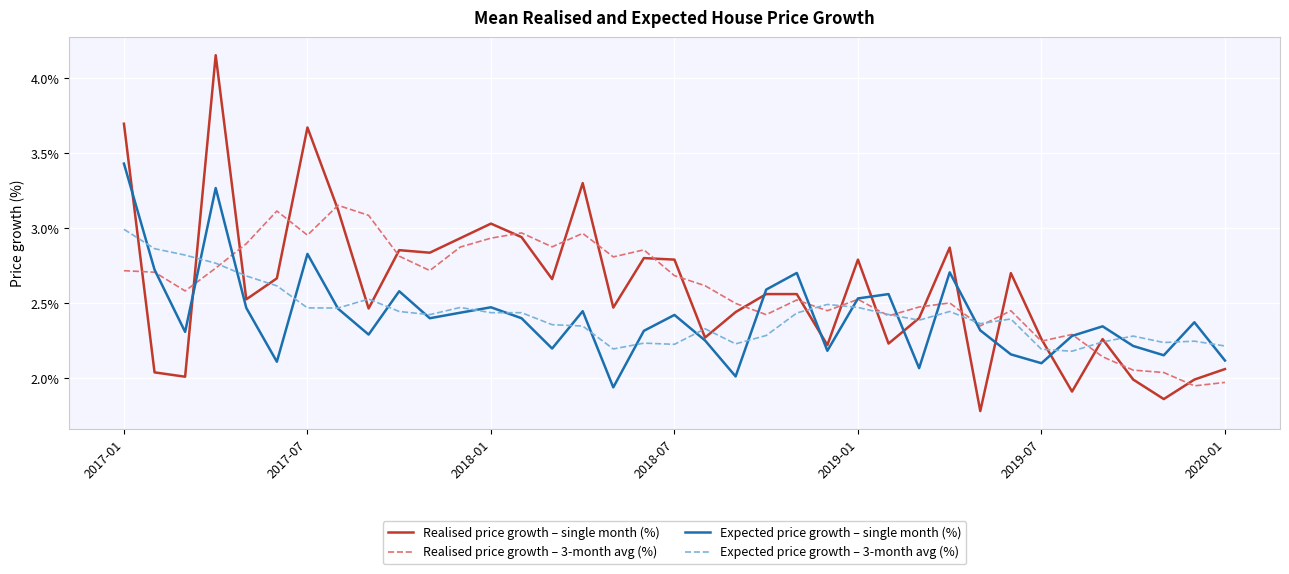

Rank the series by their maximum value, from highest to lowest.

Realised price growth – single month (%), Expected price growth – single month (%), Realised price growth – 3-month avg (%), Expected price growth – 3-month avg (%)